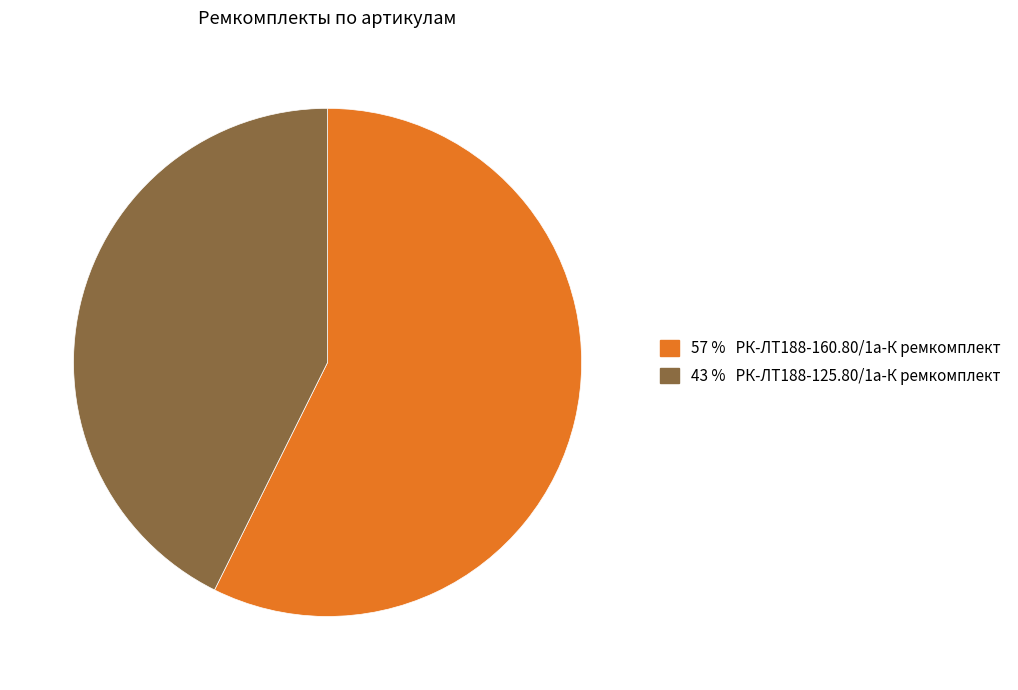

Is there any slice that represents more than half of the pie?

Yes